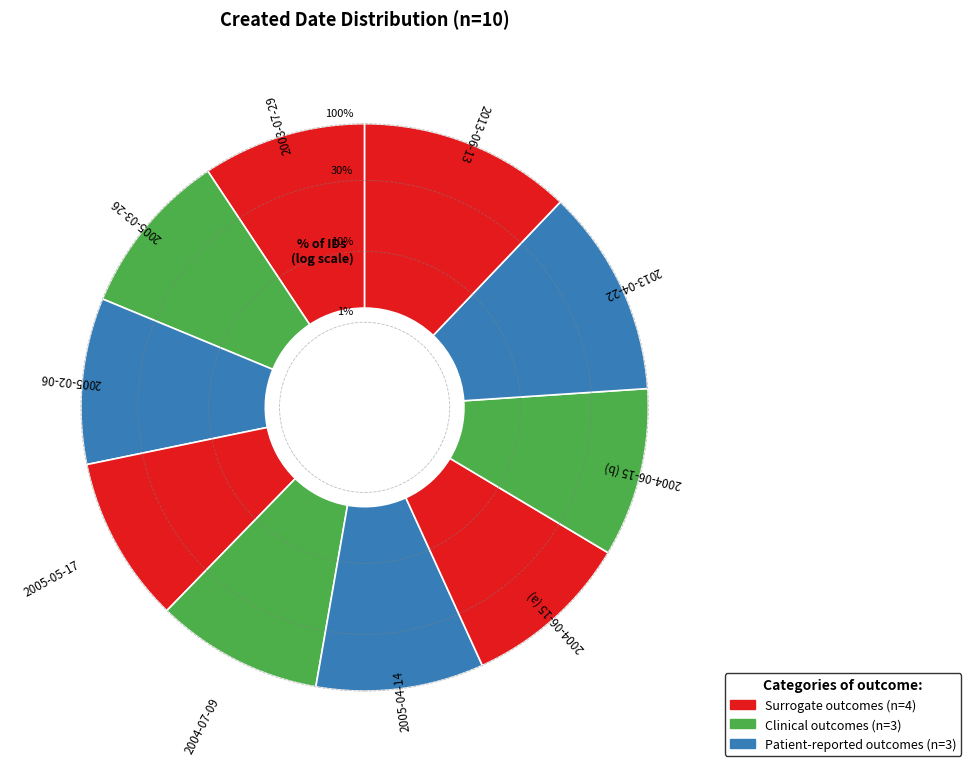

Does 2004-06-15 (a) represent more than half of the total?

No